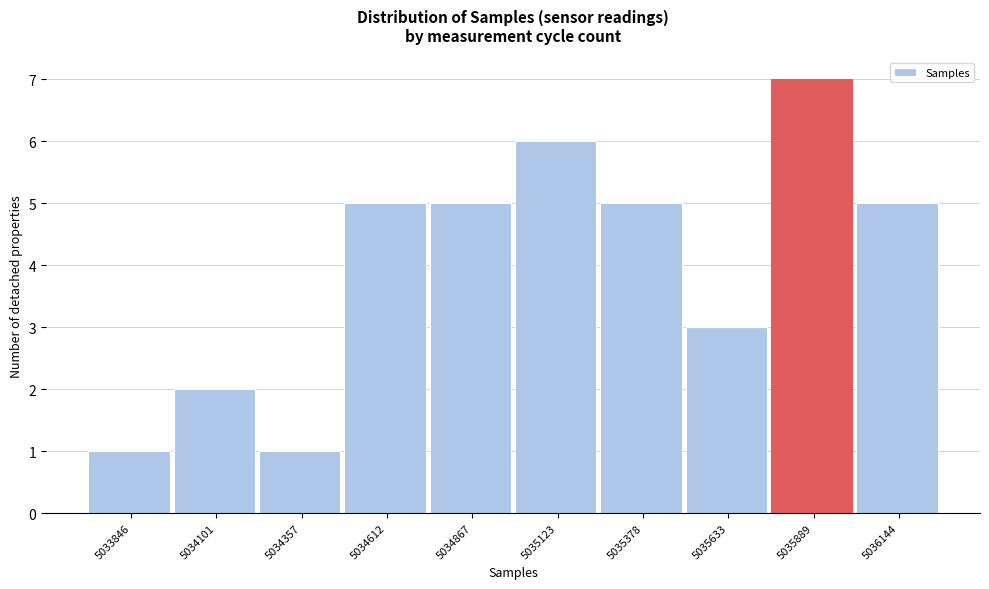

How tall is the bar that spans 5036000 to 5036250 on the x-axis? Neither the bar edges nor the heights are printed on the chart, so give them approximately, as read against the axes.

5